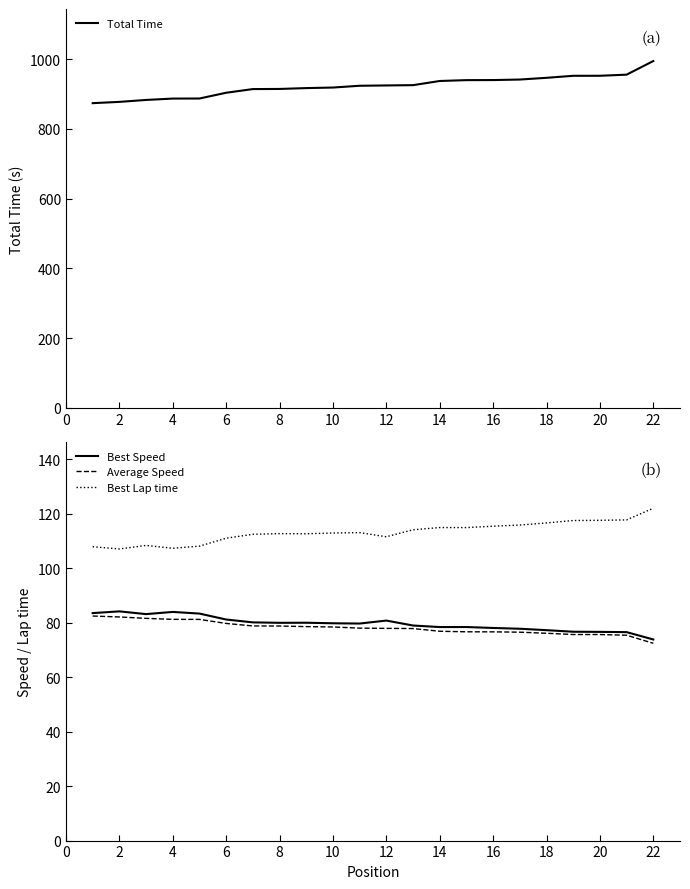

Does the chart display data point markers on the line(s)?

No